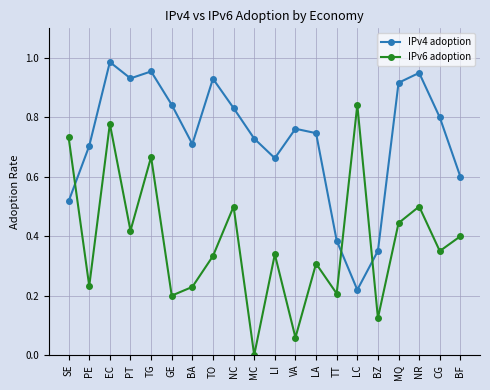

How many values in IPv6 adoption are above zero?

19